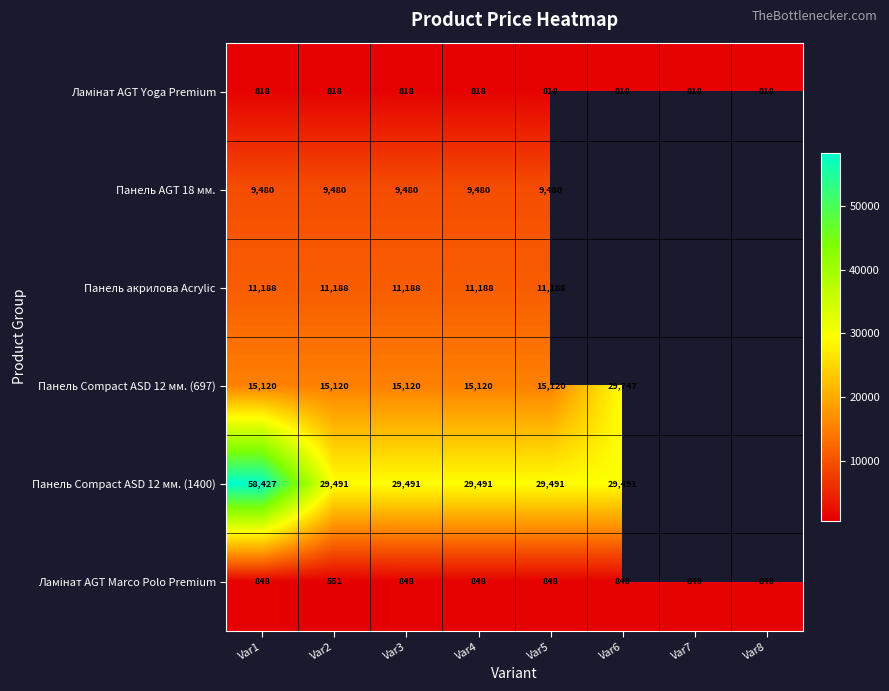

Where is Панель акрилова Acrylic nearest to the value 11188?

Var1